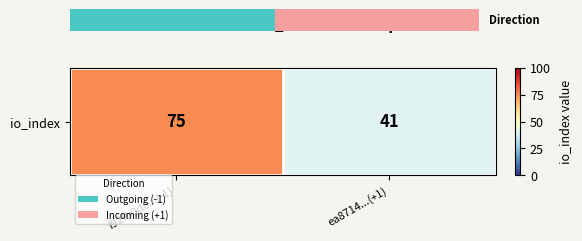

What is the minimum value shown in the chart?

41